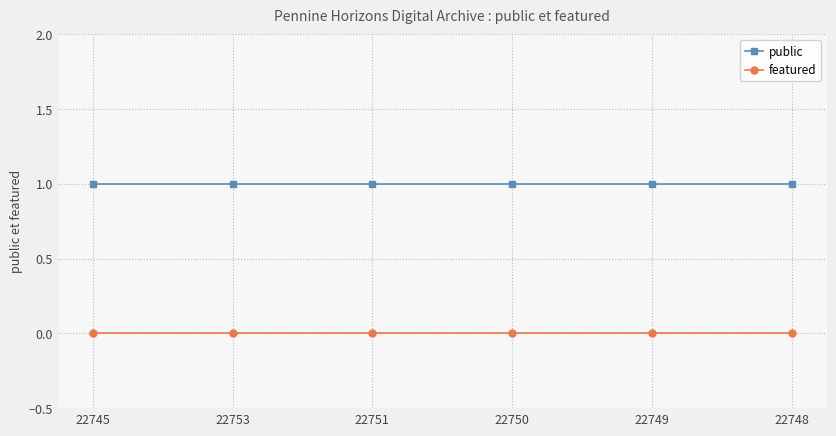

How many categories are shown in the chart?

6